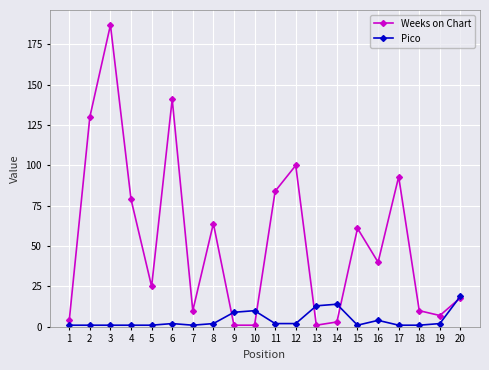

List the series in order of their overall mean, lowest first.

Pico, Weeks on Chart